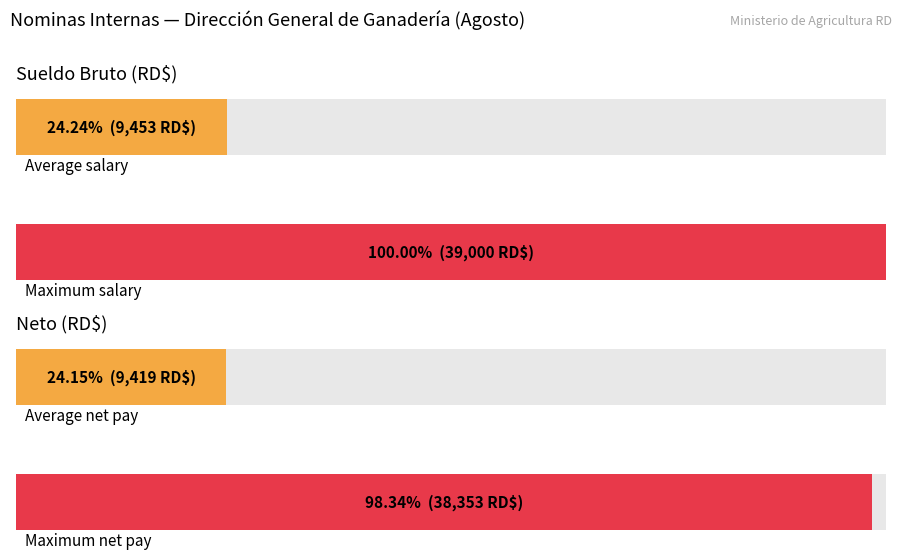

Are the bars horizontal?

Yes